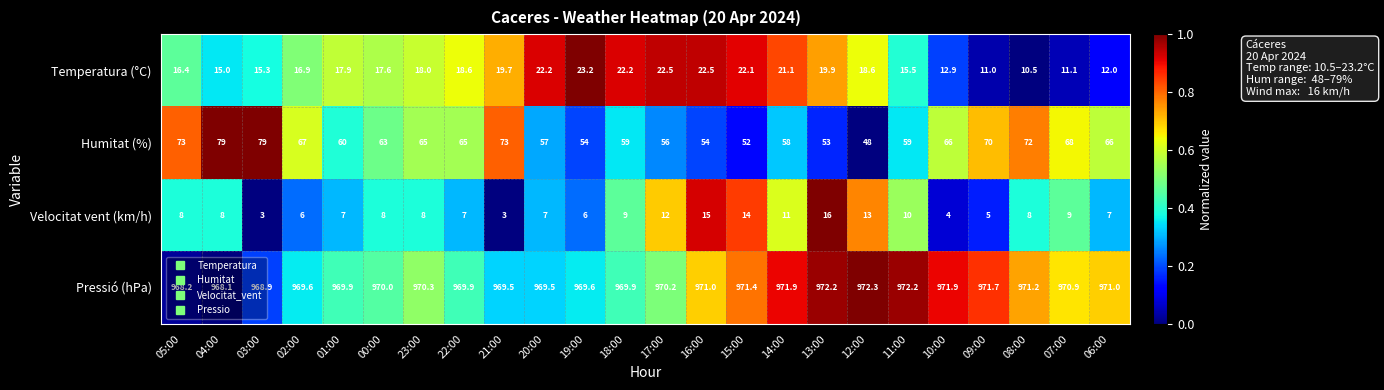

What is the sum of the Temperatura (°C) values at 11:00 and 10:00?

28.4